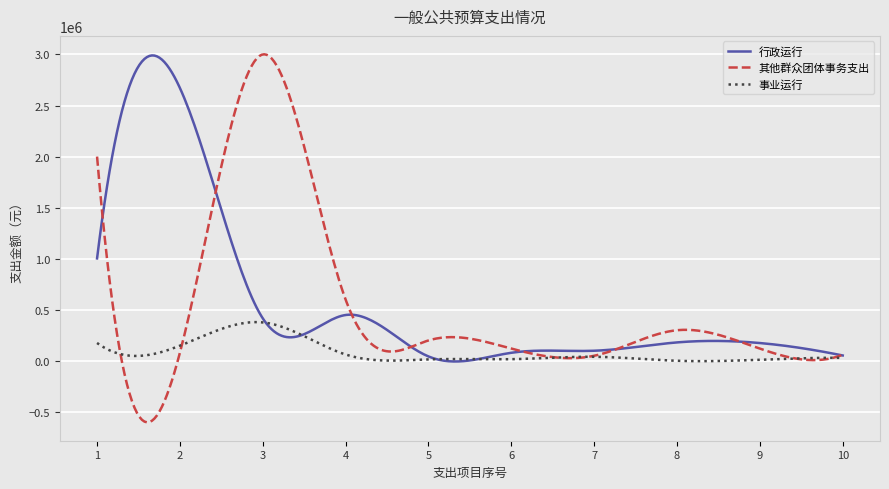

What is the highest value of the 事业运行 series?

379684.7